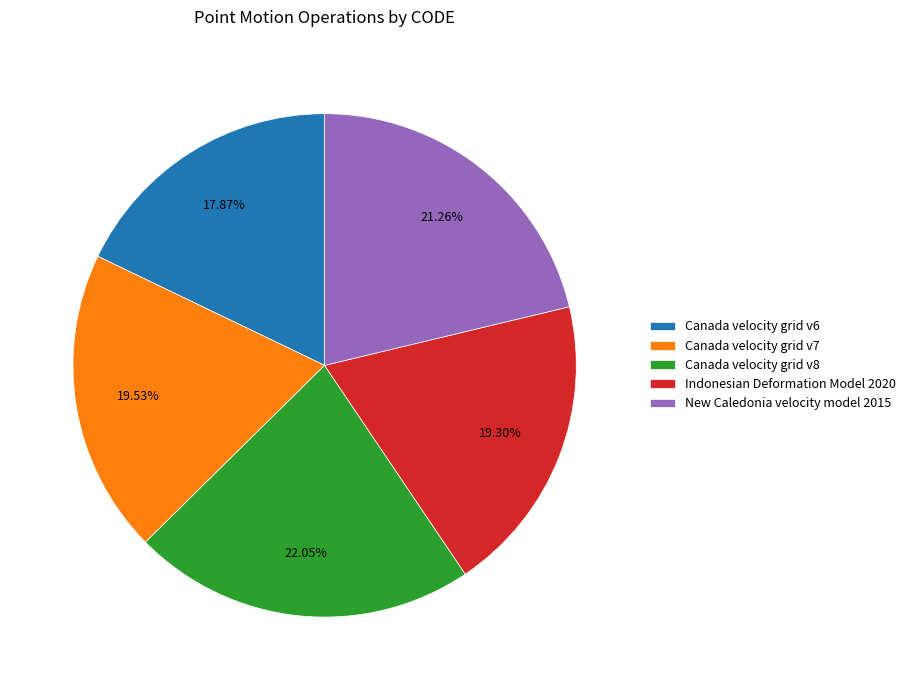

What percentage is the Indonesian Deformation Model 2020 slice, to the nearest percent?

19%